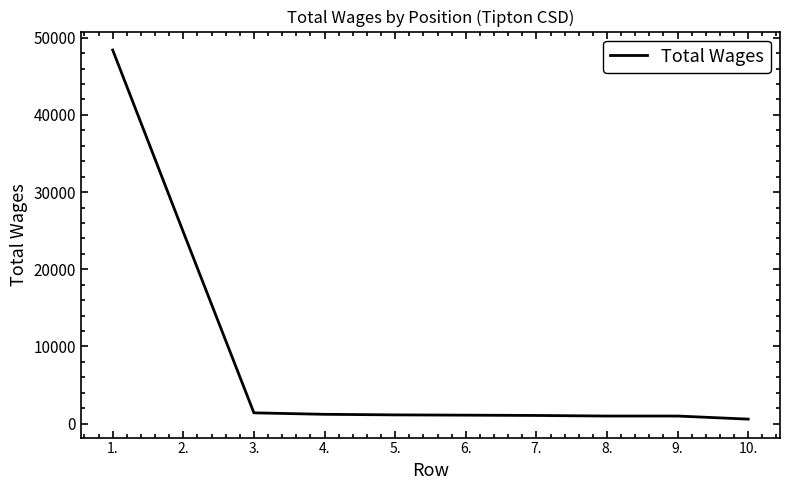

Where does the data first go above 1125?

1.